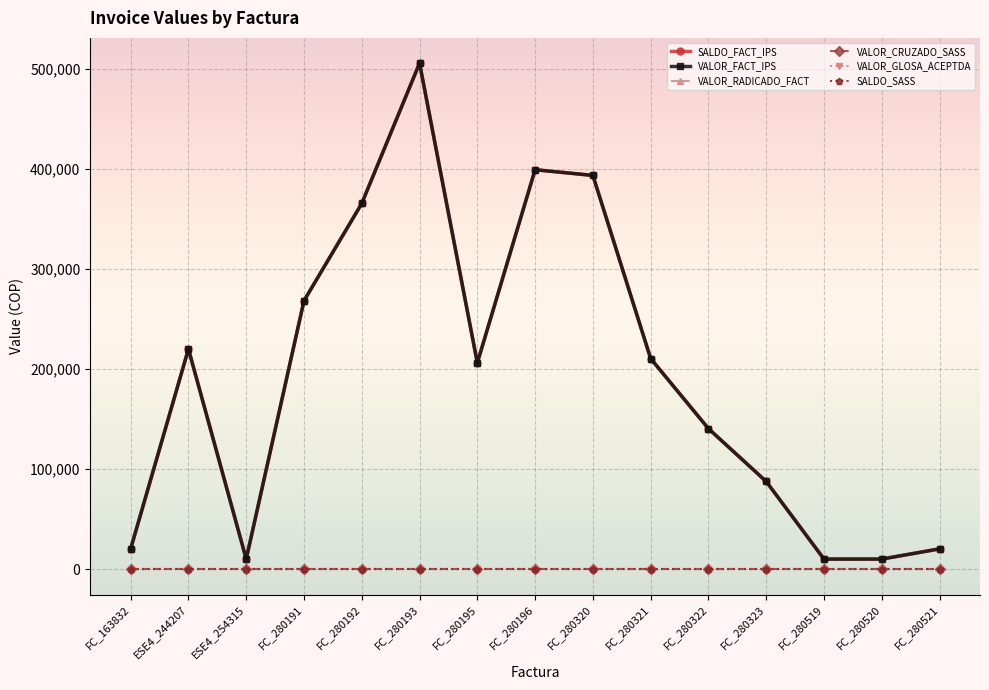

Which series has the widest spread of values?

SALDO_FACT_IPS